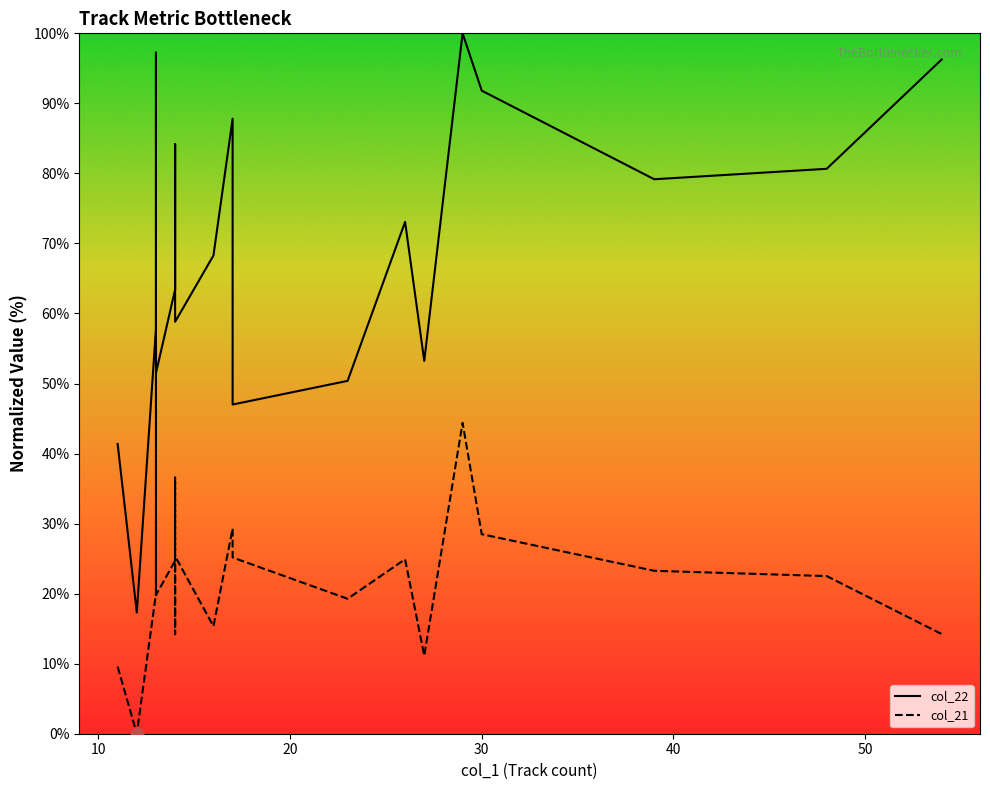

Which series has the largest Y range (max minus min)?

col_22